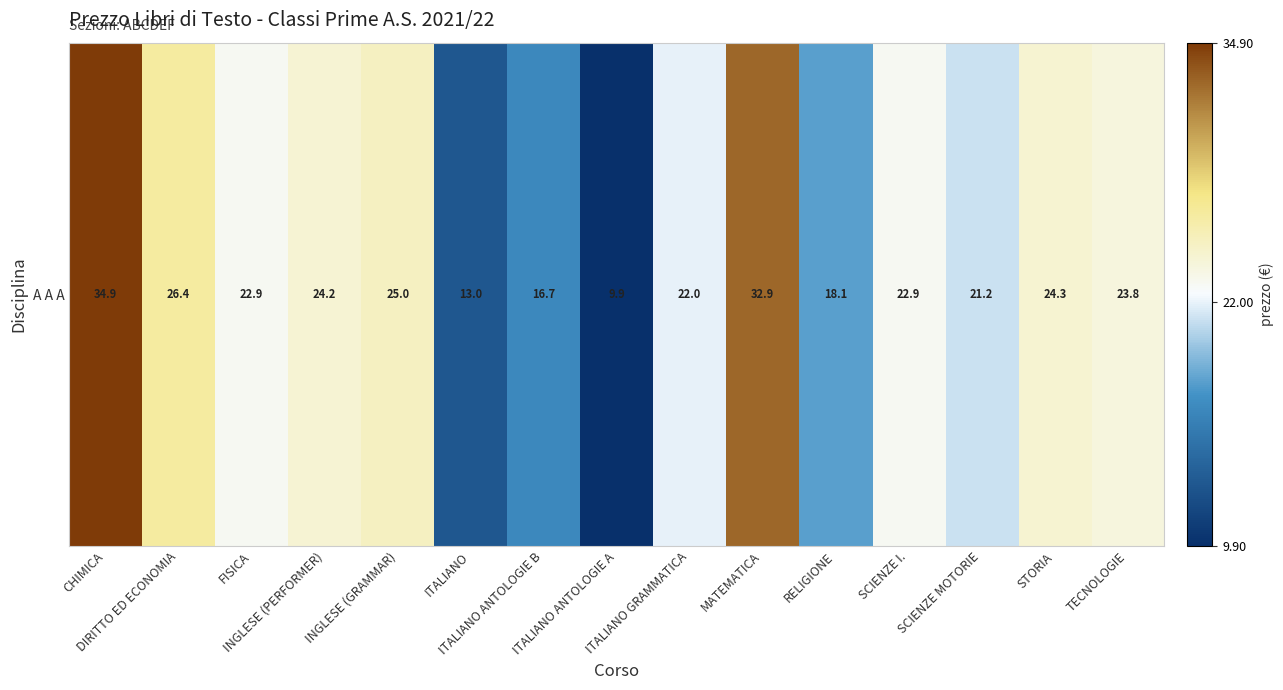

Approximately how many times larger is the value at INGLESE (GRAMMAR) compared to SCIENZE MOTORIE?

1.2